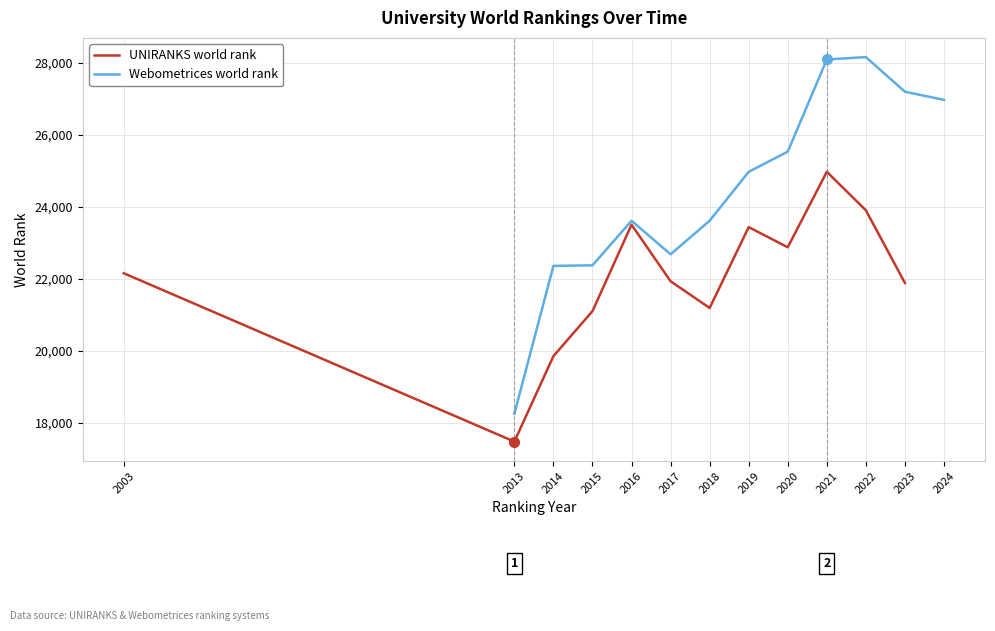

What is the sum of all Webometrices world rank values?

293794